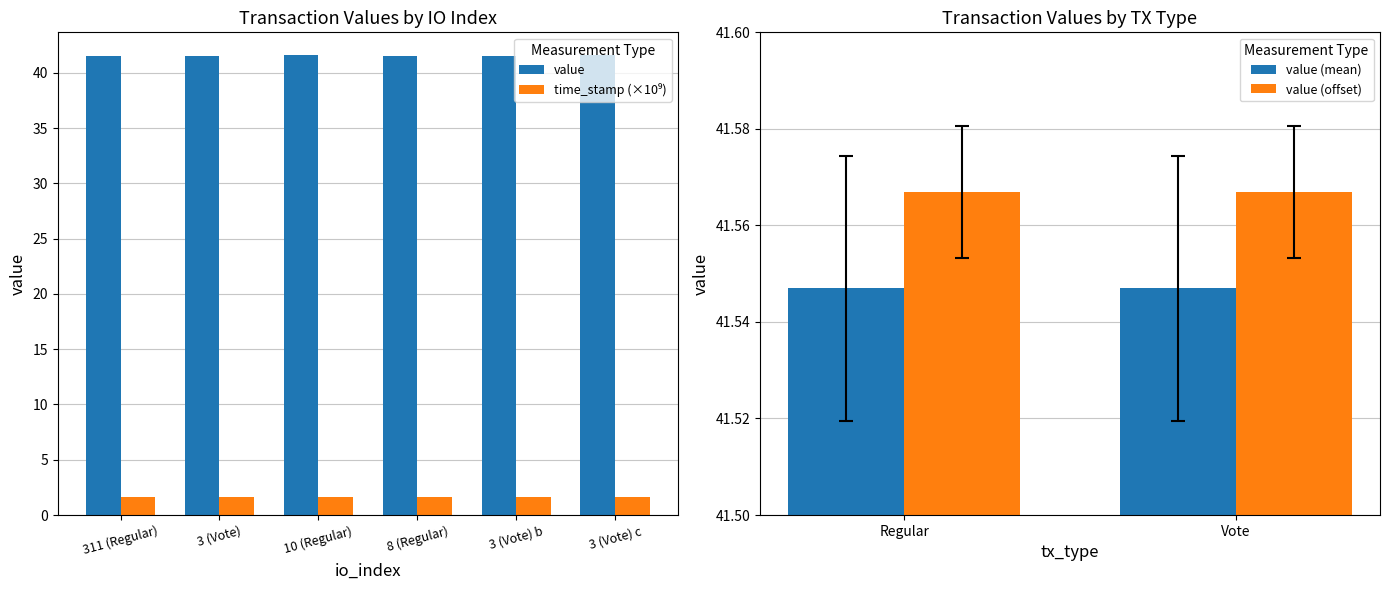

The value (mean) series shows 15.7 at Vote. True or false?

False